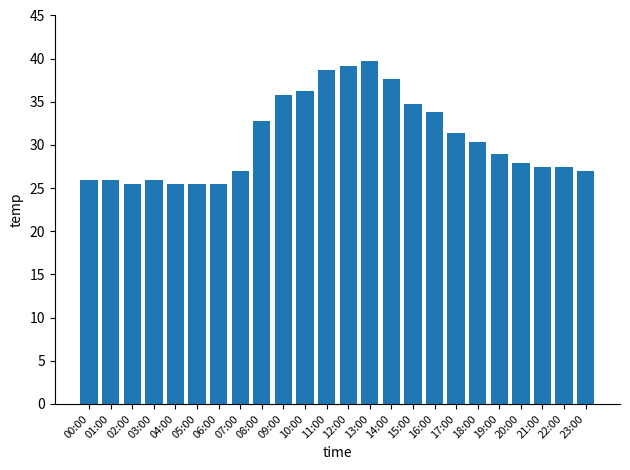

Reading left to right, list all the values displayed in this chart.

26.0	26.0	25.5	26.0	25.5	25.5	25.5	27.0	32.8	35.8	36.3	38.7	39.2	39.7	37.7	34.8	33.8	31.4	30.4	28.9	27.9	27.4	27.4	27.0